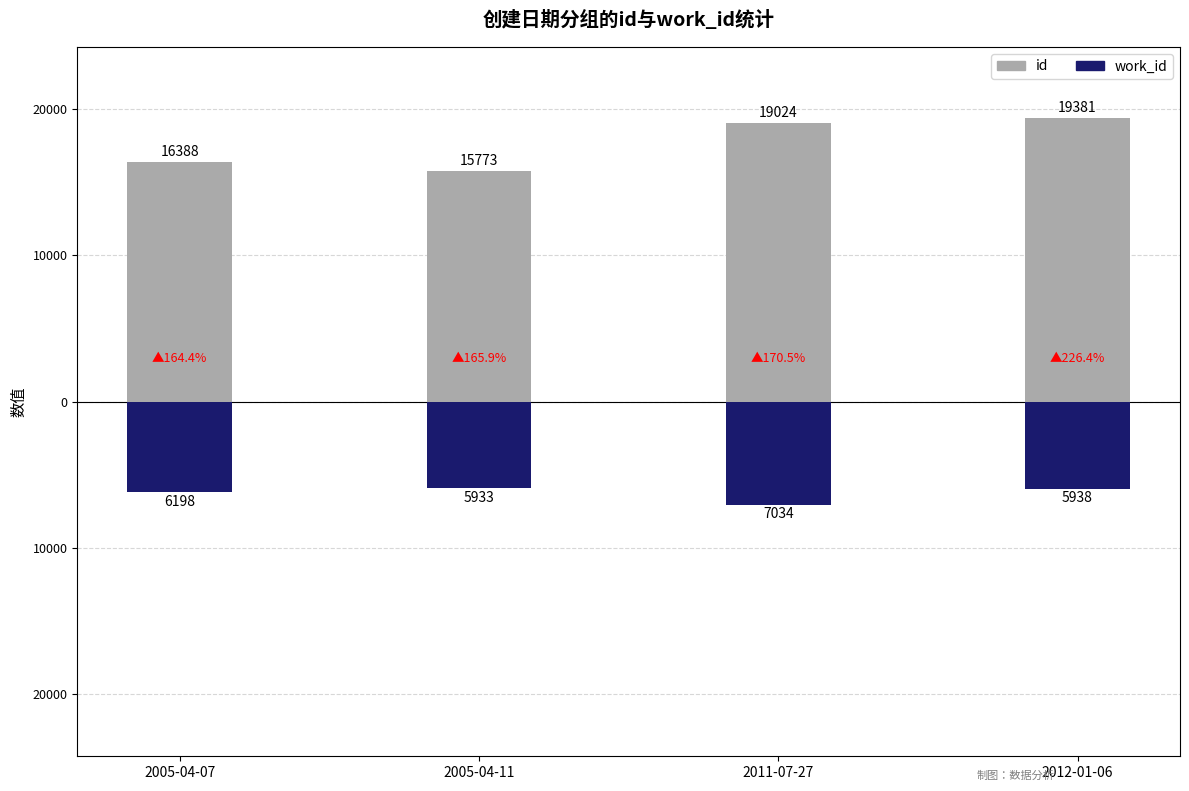

True or false: id has a value of 16388 at 2005-04-07.

True